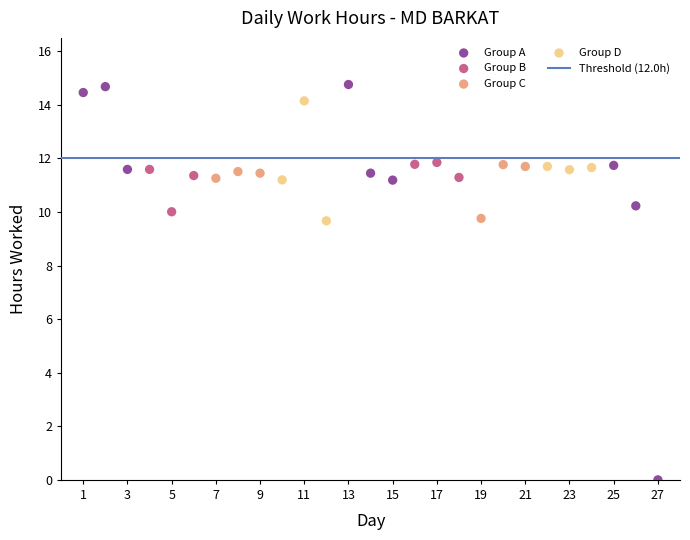

Which series has the largest Y range (max minus min)?

Group A